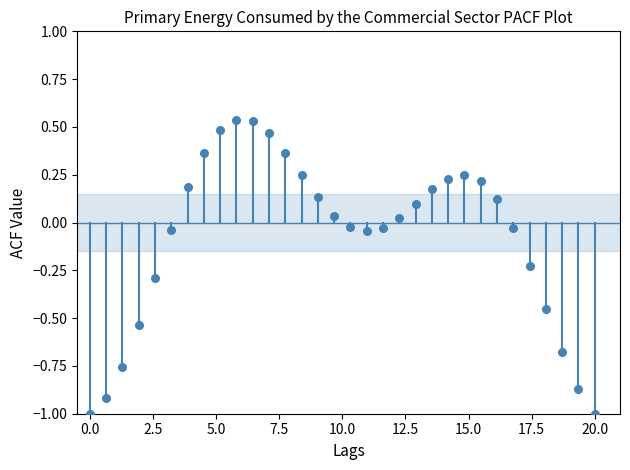

What is the range of X values (max minus min)?

20.0